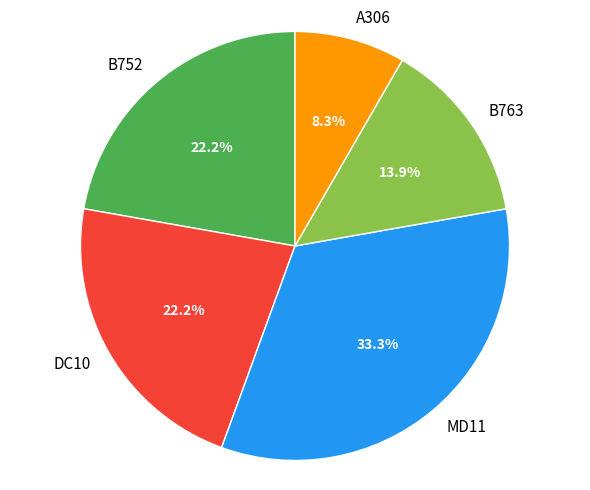

Is A306 the majority of the pie?

No